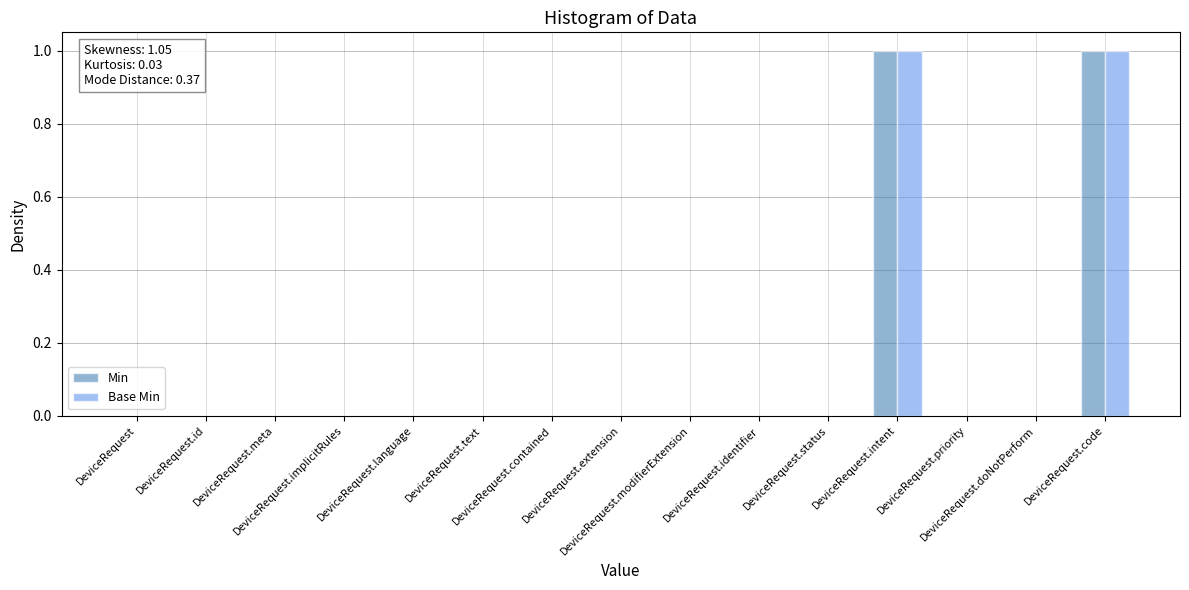

What are all the series names shown in the legend?

Min, Base Min